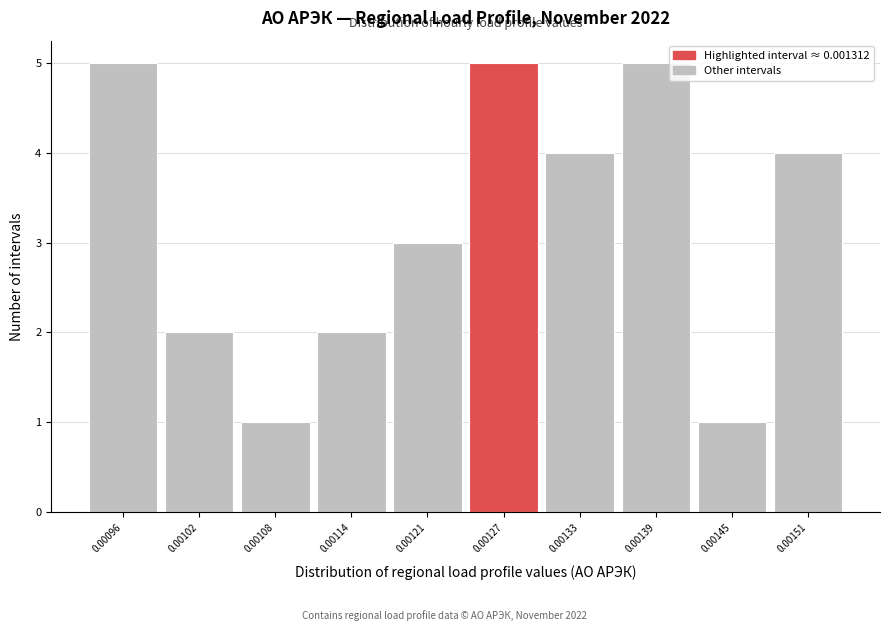

Reading left to right, transcribe all the data shown in this chart.

5	2	1	2	3	5	4	5	1	4